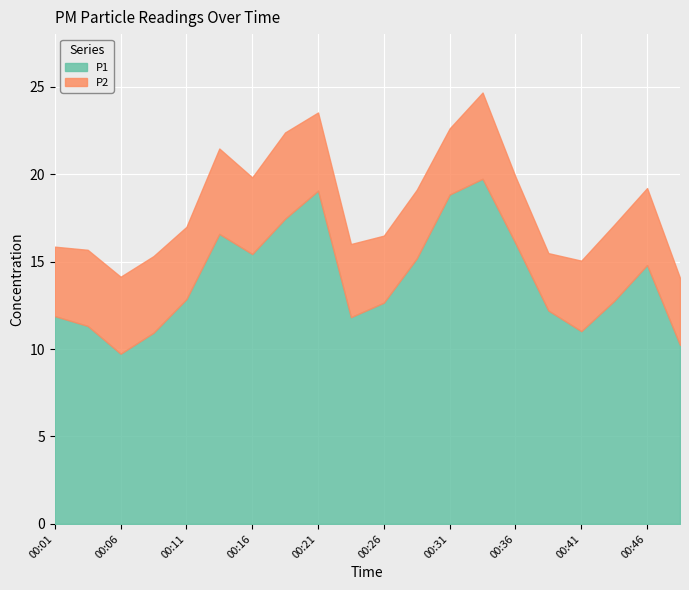

What is the sum of all P2 values?

84.2